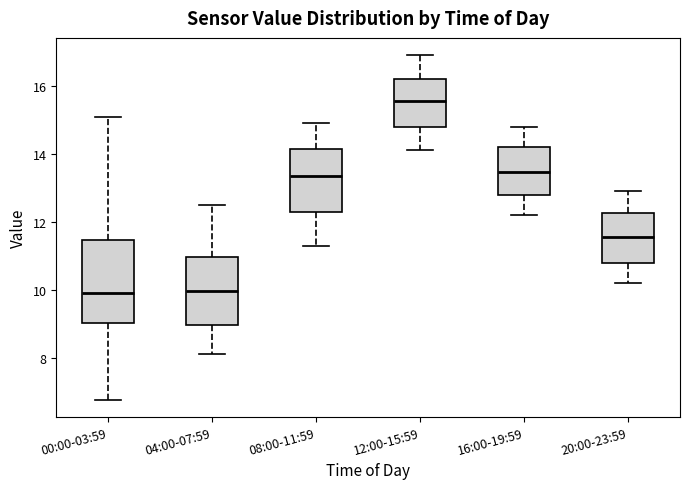

Reading left to right, read every box against the y-axis: the position of its median line, the range the box covers, and the ends of its whiskers. The values are not printed on the chart, so give them approximately, as read against the axis.

00:00-03:59: median 10.0, box 9.0 to 11.4, whiskers 6.8 to 15.0
04:00-07:59: median 10.0, box 9.0 to 11.0, whiskers 8.2 to 12.6
08:00-11:59: median 13.4, box 12.2 to 14.2, whiskers 11.4 to 15.0
12:00-15:59: median 15.6, box 14.8 to 16.2, whiskers 14.2 to 17.0
16:00-19:59: median 13.4, box 12.8 to 14.2, whiskers 12.2 to 14.8
20:00-23:59: median 11.6, box 10.8 to 12.2, whiskers 10.2 to 13.0